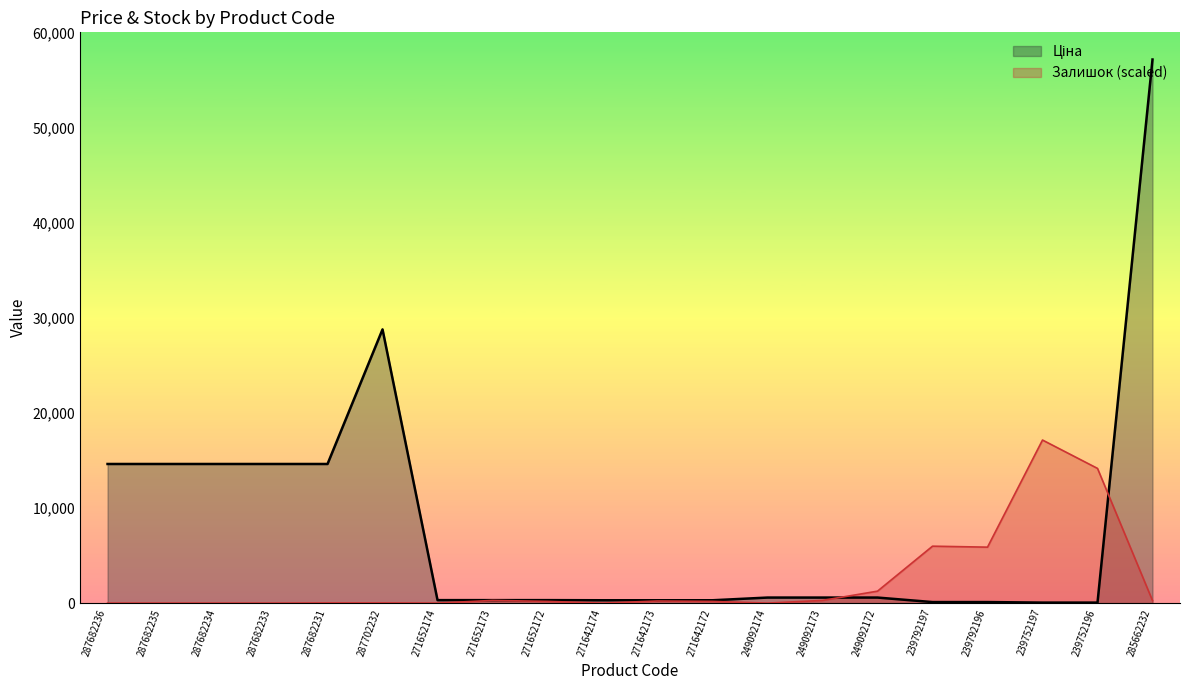

Is it true that Залишок equals 11245.0 at 287682236?

False